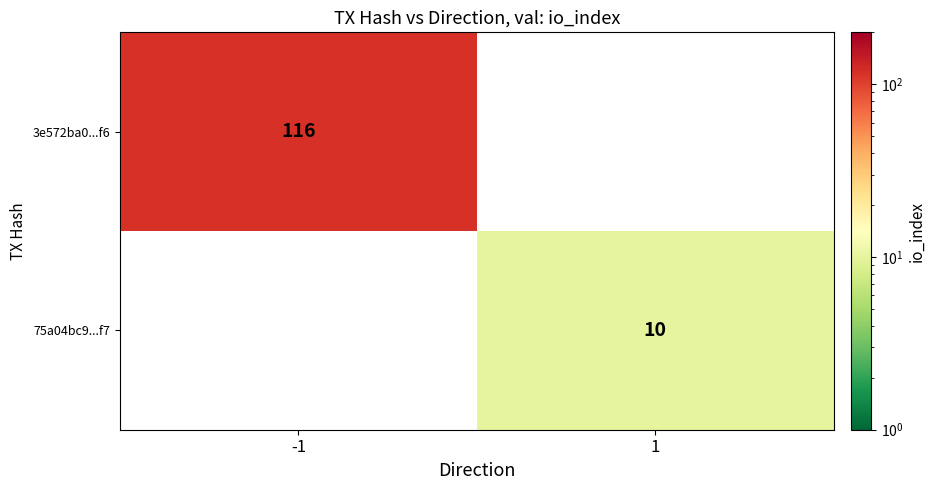

How many series are shown in this chart?

2